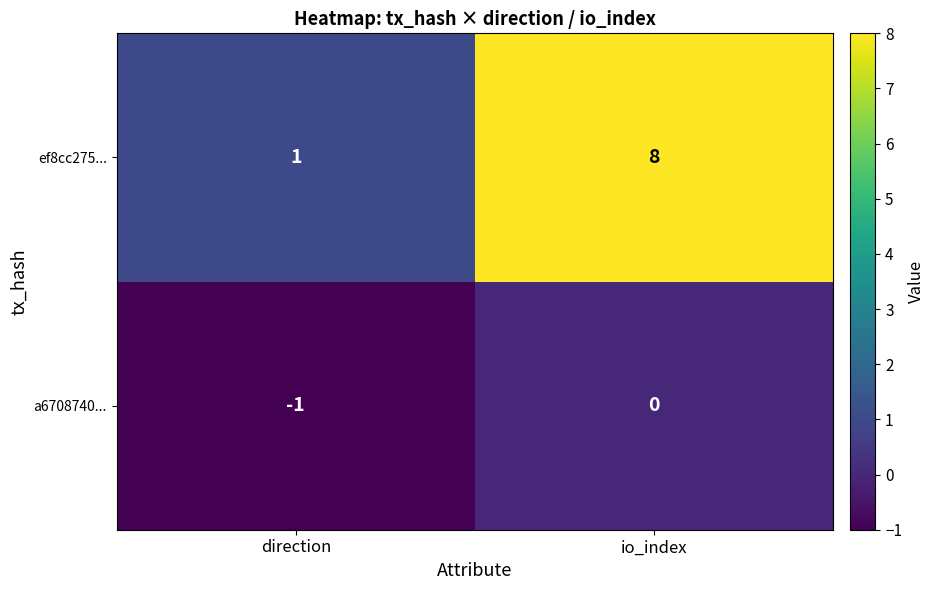

Reading left to right, what are all the values shown in this chart?

ef8cc275...: direction=1	io_index=8
a6708740...: direction=-1	io_index=0